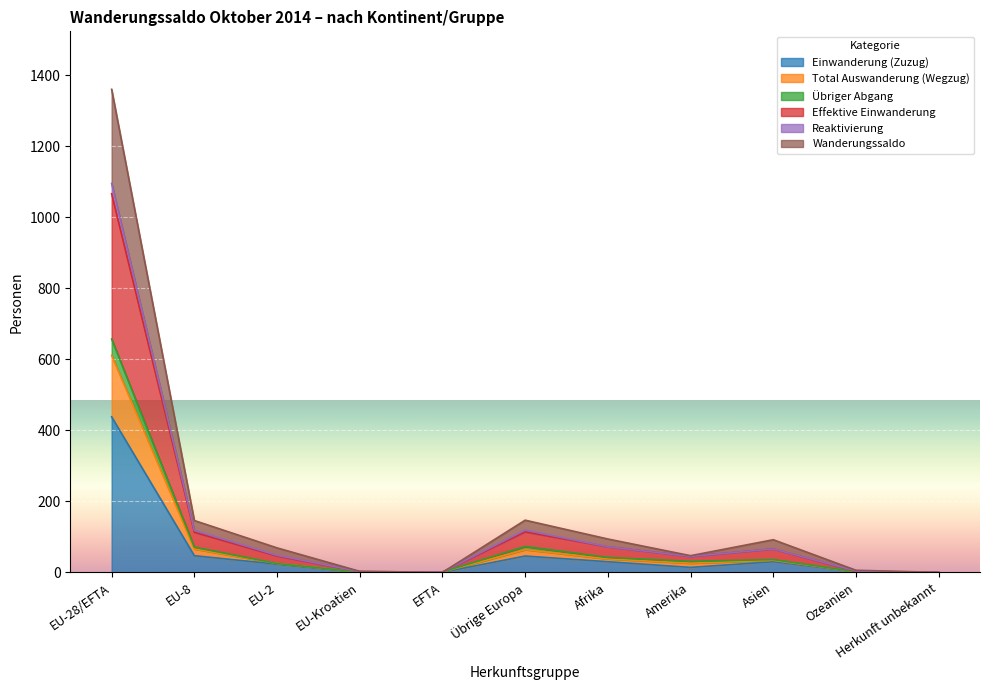

At which label does Einwanderung (Zuzug) reach its peak?

EU-28/EFTA